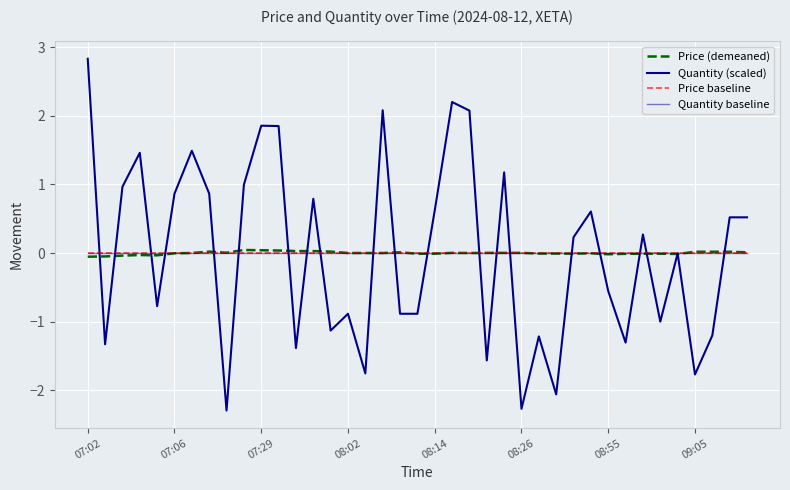

Is this an area chart (filled region under the line)?

No